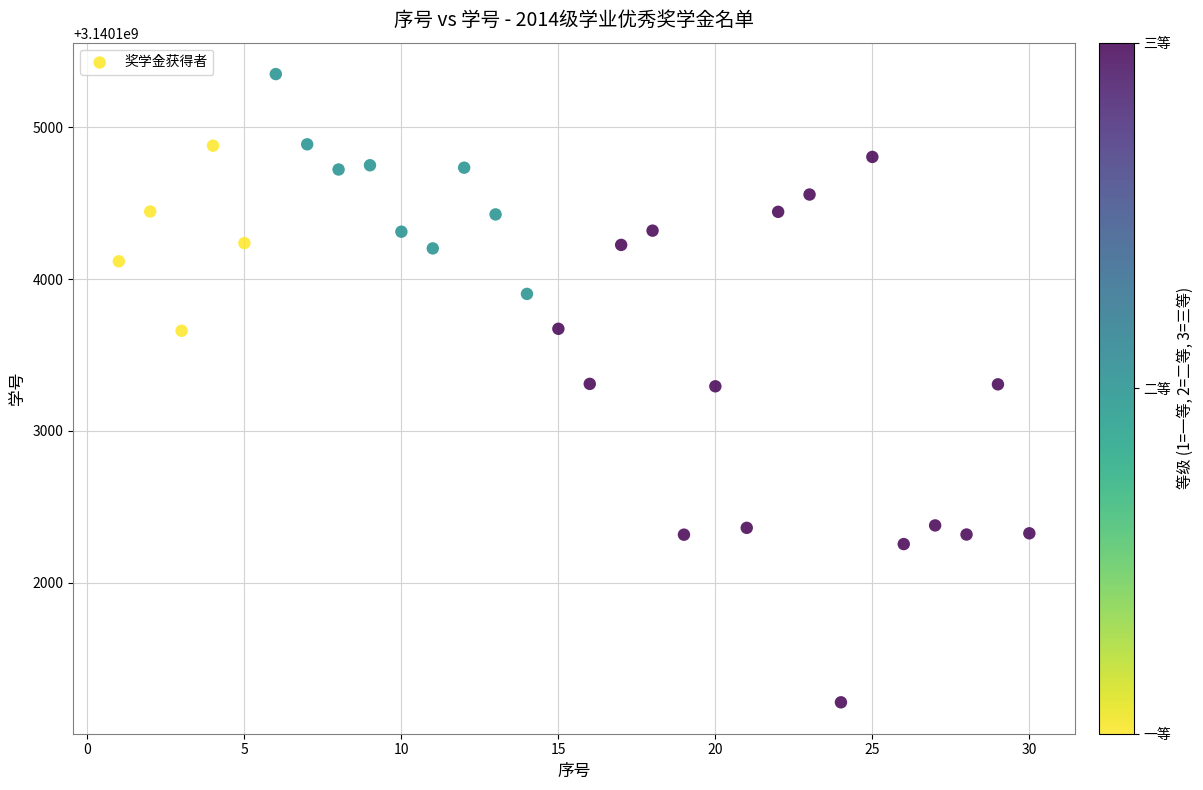

What is the range of Y values (max minus min)?

4141